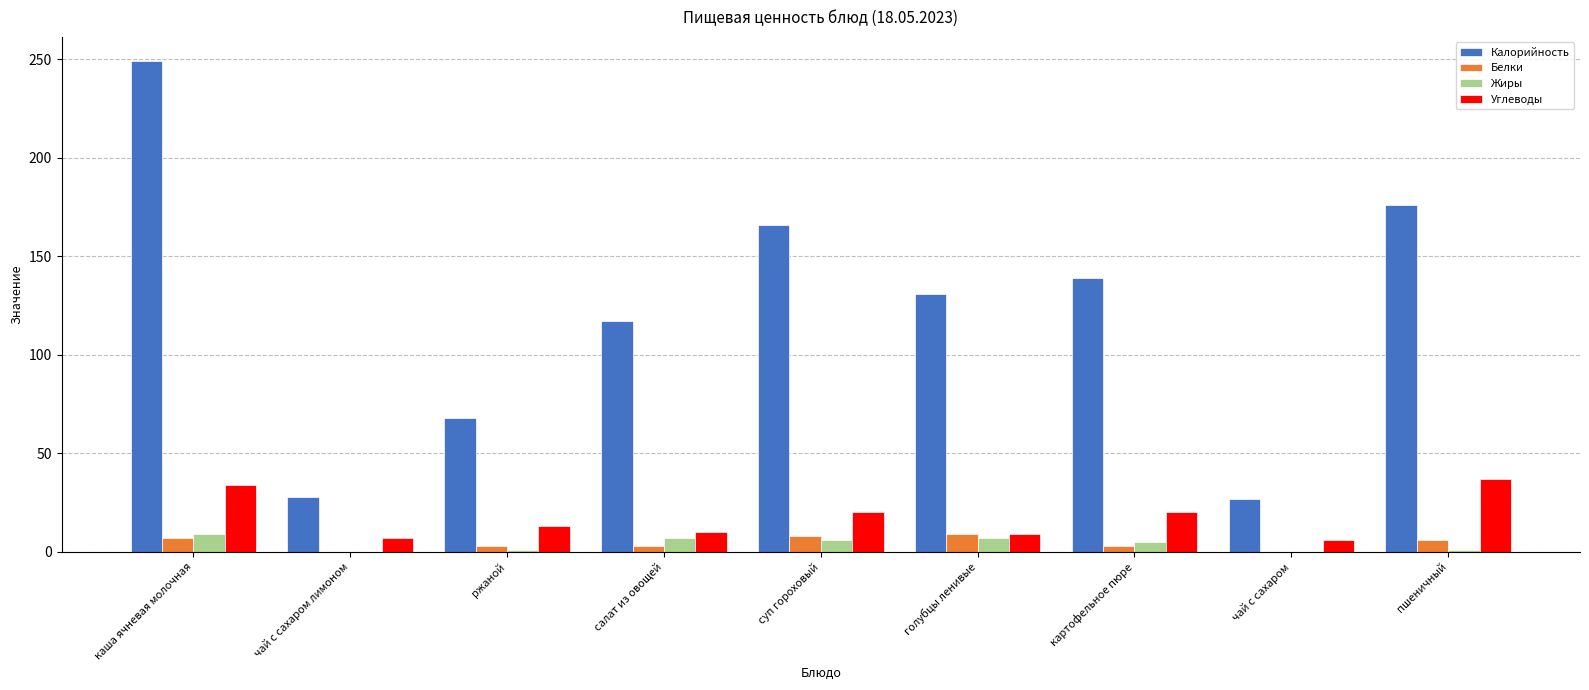

At which category is the sum across all series the highest?

каша ячневая молочная